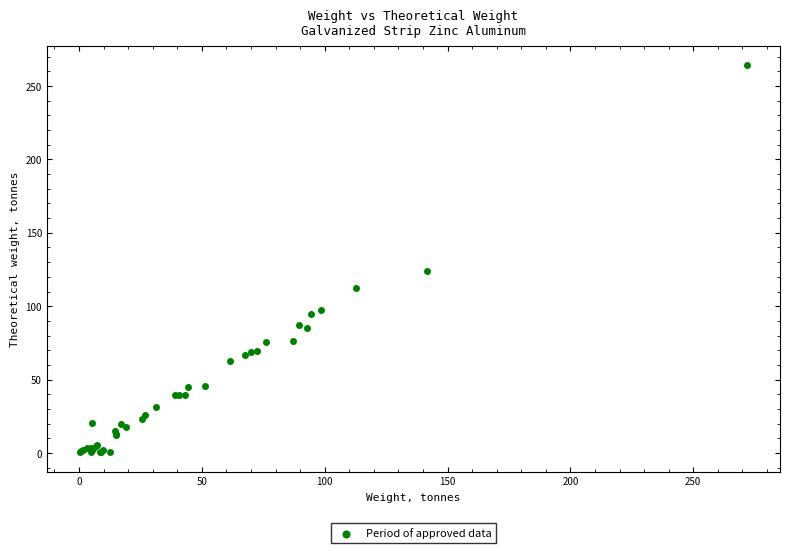

What Y value in the scatter plot is closest to 132?

123.9